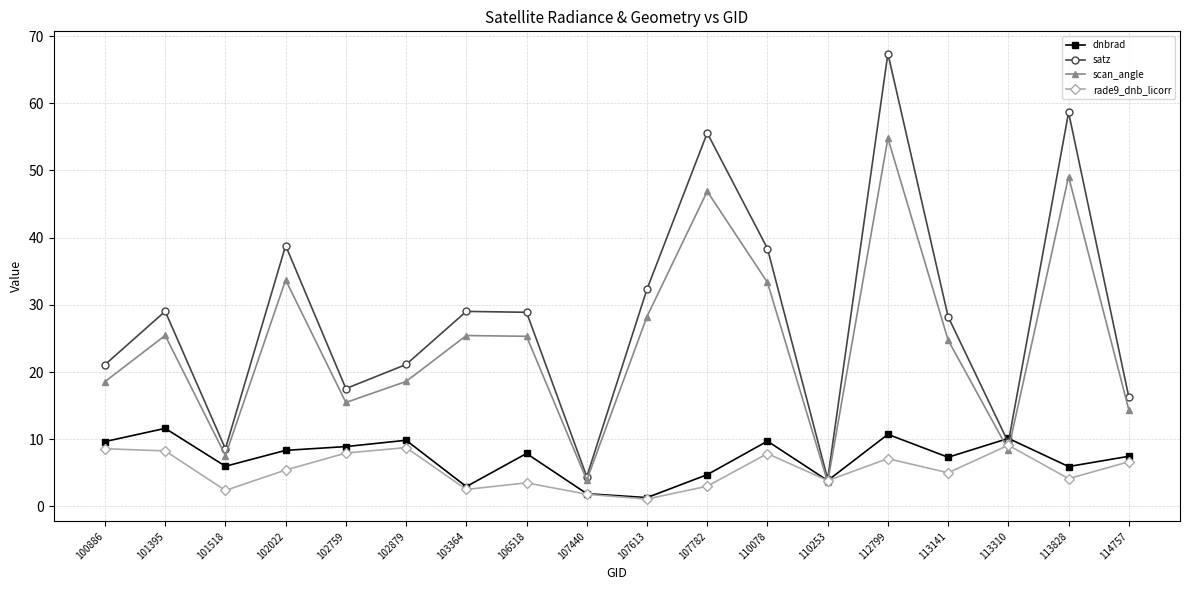

List the series in order of their peak value, lowest first.

rade9_dnb_licorr, dnbrad, scan_angle, satz